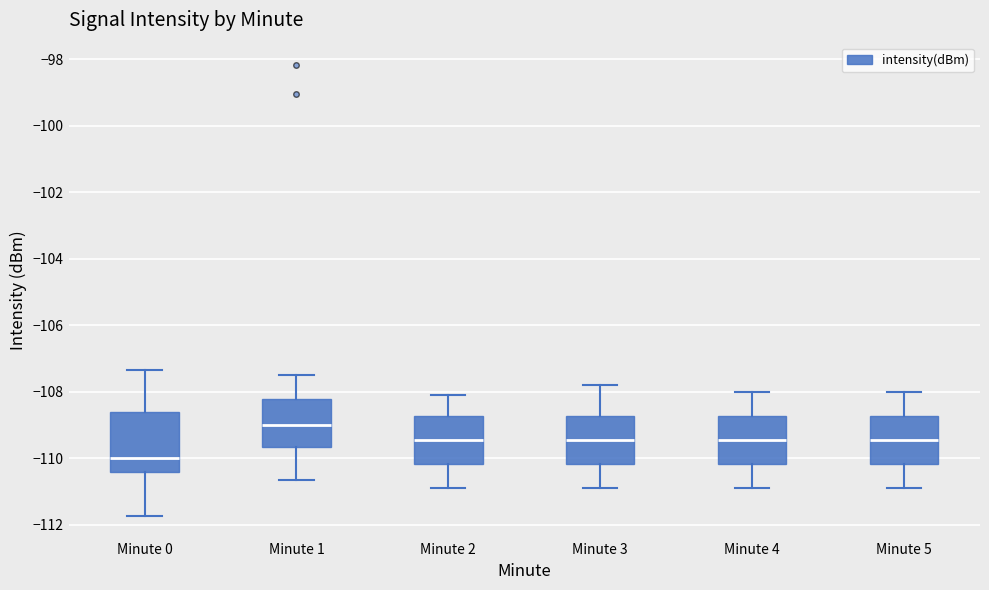

Reading left to right, read every box against the y-axis: the position of its median line, the range the box covers, and the ends of its whiskers. The values are not printed on the chart, so give them approximately, as read against the axis.

Minute 0: median -110.0, box -110.4 to -108.6, whiskers -111.8 to -107.4
Minute 1: median -109.0, box -109.6 to -108.2, whiskers -110.6 to -107.4
Minute 2: median -109.4, box -110.2 to -108.8, whiskers -110.8 to -108.0
Minute 3: median -109.4, box -110.2 to -108.8, whiskers -110.8 to -107.8
Minute 4: median -109.4, box -110.2 to -108.8, whiskers -110.8 to -108.0
Minute 5: median -109.4, box -110.2 to -108.8, whiskers -110.8 to -108.0